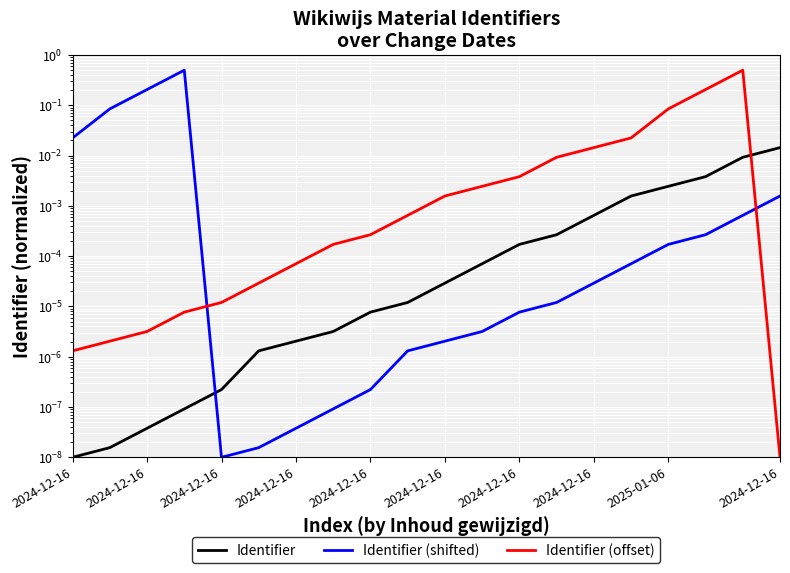

Rank the categories by Identifier (offset) value from lowest to highest.

19, 2024-12-16, 2024-12-16, 2024-12-16, 2024-12-16, 2024-12-16, 2024-12-16, 2024-12-16, 2024-12-16, 2025-01-06, 2024-12-16, 10, 11, 12, 13, 14, 15, 16, 17, 18